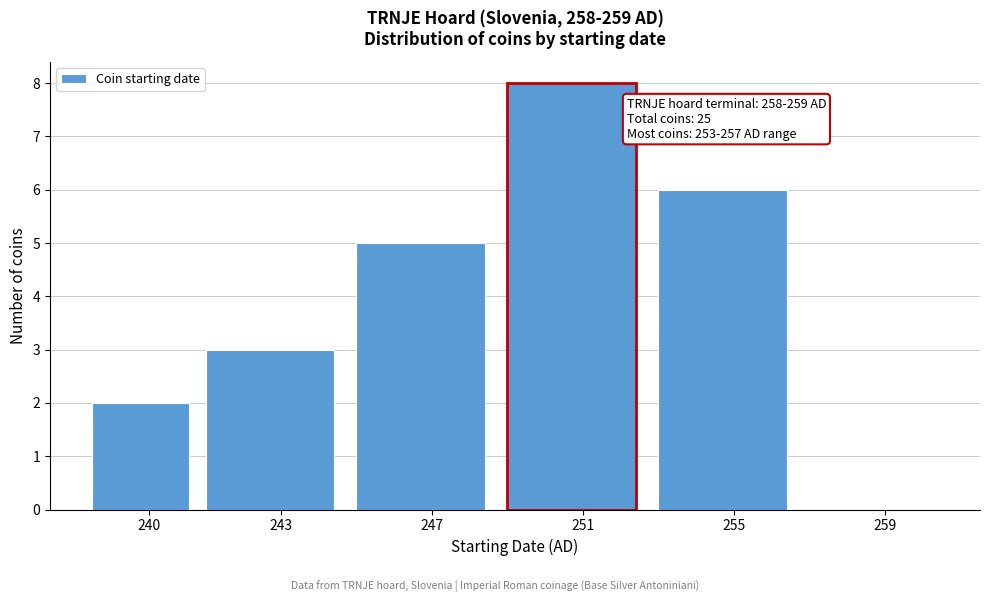

Reading left to right, what are all the values shown in this chart?

240=2	243=3	247=5	251=8	255=6	259=0